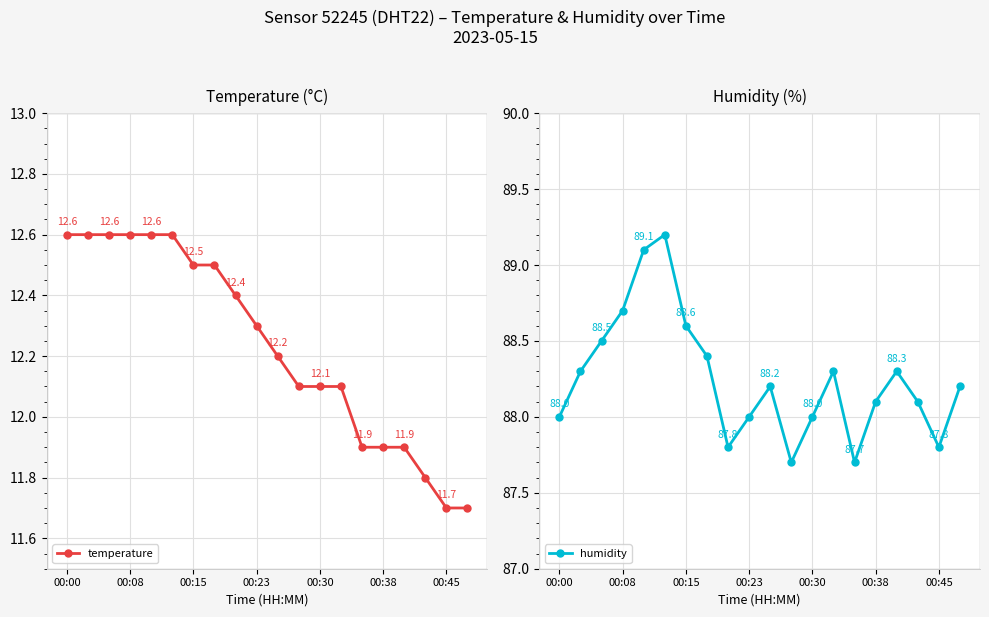

How many lines are shown in the chart?

2